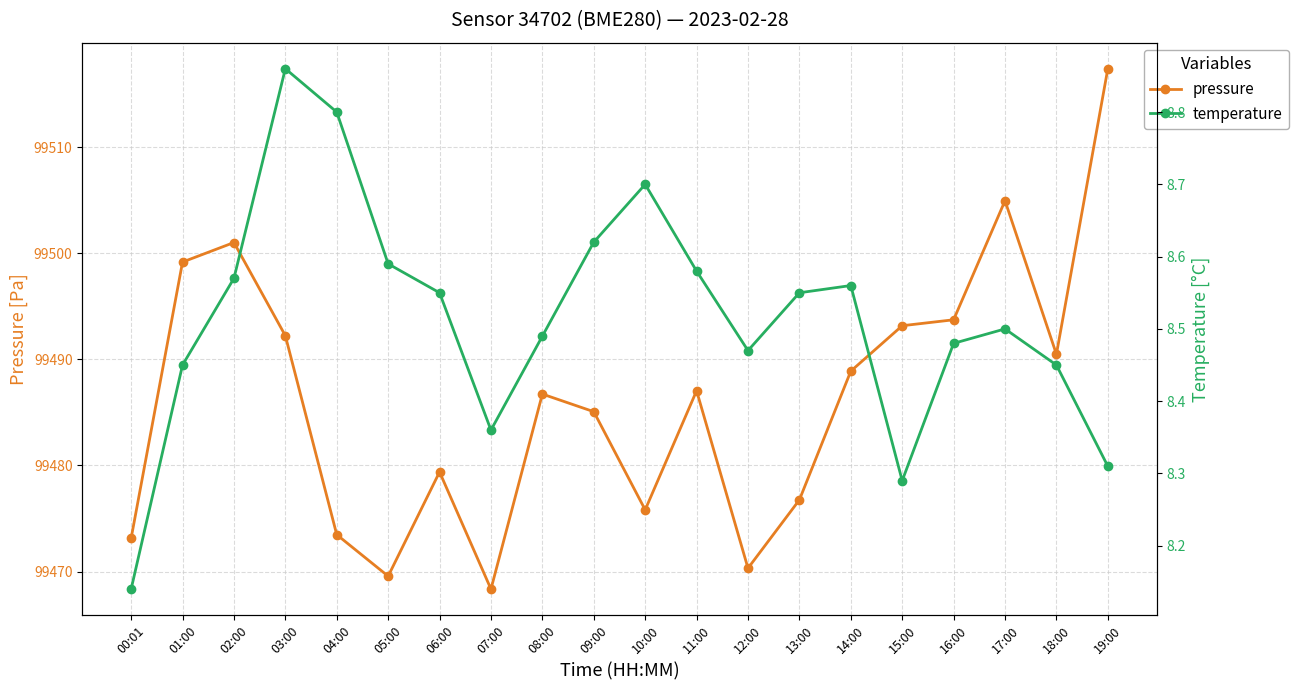

Does the chart display data point markers on the line(s)?

Yes